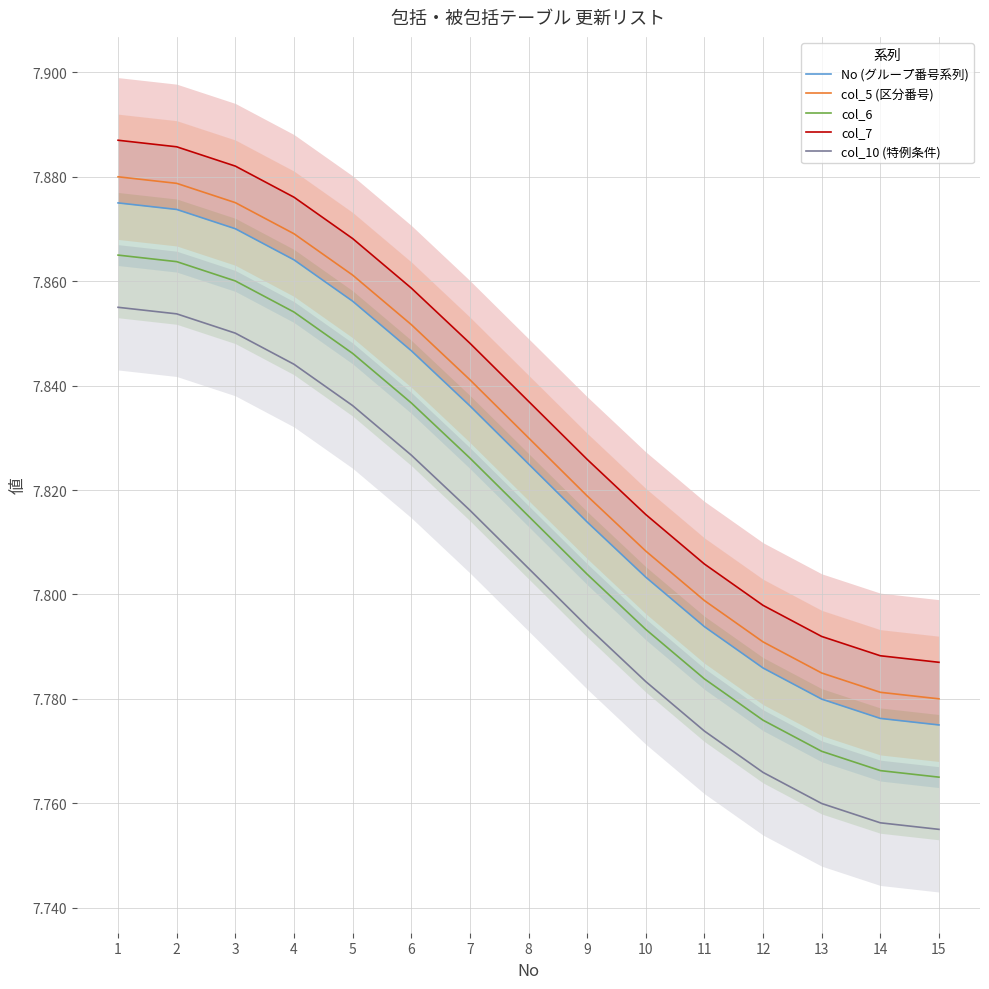

Reading right to left, extract all data points from this chart.

No (グループ番号系列): 15=7.8	14=7.8	13=7.8	12=7.8	11=7.8	10=7.8	9=7.8	8=7.8	7=7.8	6=7.8	5=7.9	4=7.9	3=7.9	2=7.9	1=7.9
col_5 (区分番号): 15=7.8	14=7.8	13=7.8	12=7.8	11=7.8	10=7.8	9=7.8	8=7.8	7=7.8	6=7.9	5=7.9	4=7.9	3=7.9	2=7.9	1=7.9
col_6: 15=7.8	14=7.8	13=7.8	12=7.8	11=7.8	10=7.8	9=7.8	8=7.8	7=7.8	6=7.8	5=7.8	4=7.9	3=7.9	2=7.9	1=7.9
col_7: 15=7.8	14=7.8	13=7.8	12=7.8	11=7.8	10=7.8	9=7.8	8=7.8	7=7.8	6=7.9	5=7.9	4=7.9	3=7.9	2=7.9	1=7.9
col_10 (特例条件): 15=7.8	14=7.8	13=7.8	12=7.8	11=7.8	10=7.8	9=7.8	8=7.8	7=7.8	6=7.8	5=7.8	4=7.8	3=7.9	2=7.9	1=7.9